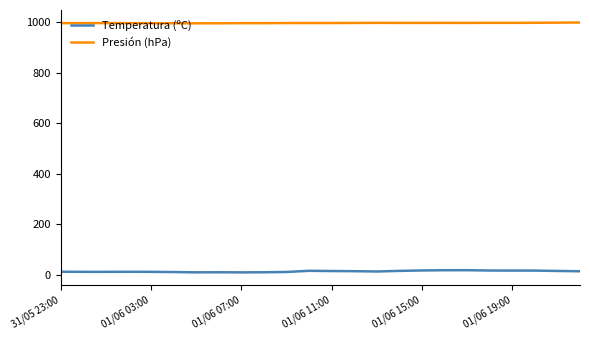

What is the greatest value displayed?

998.5